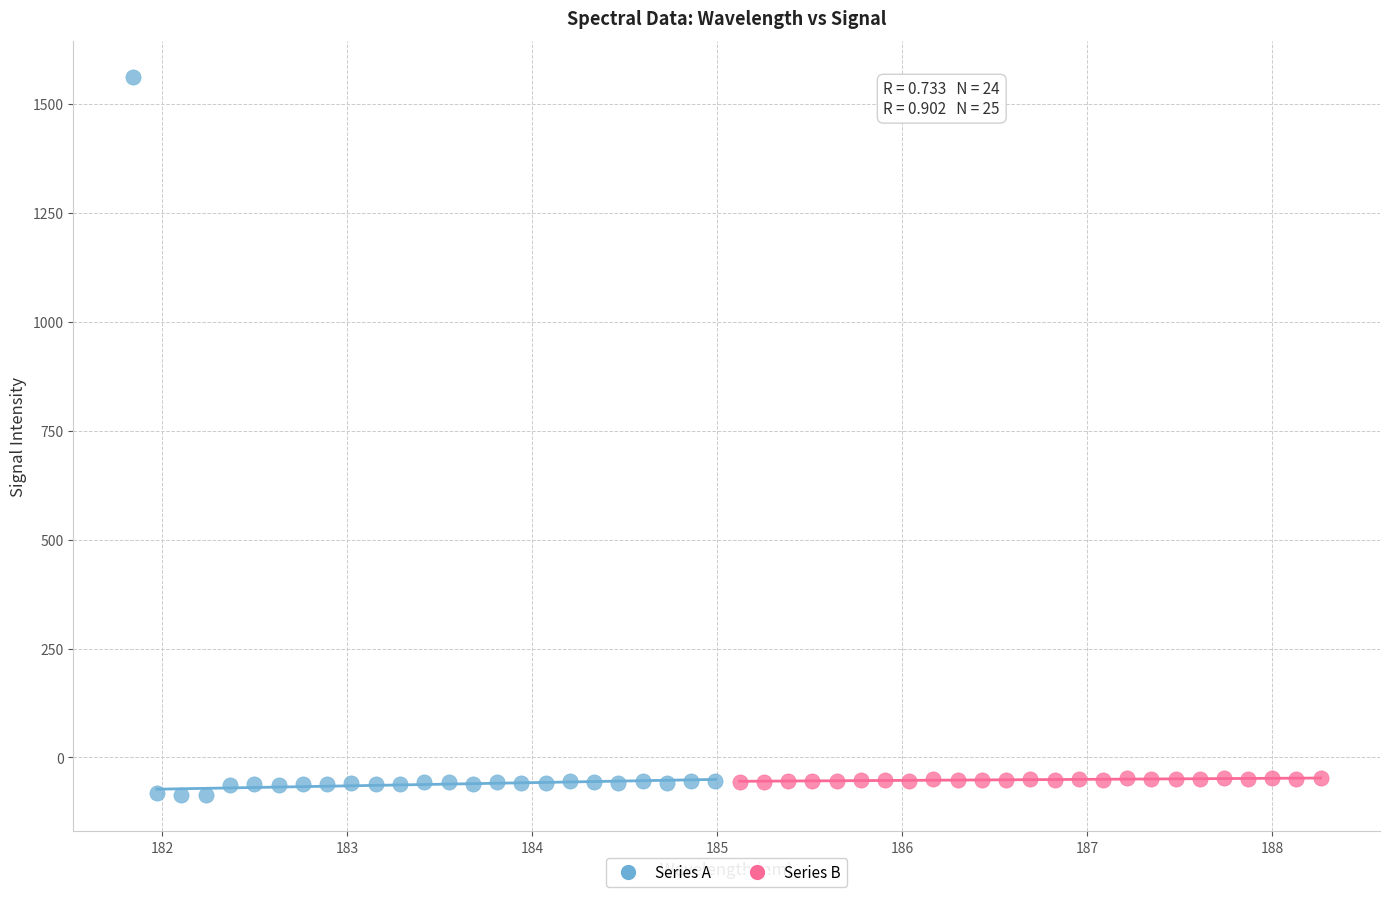

Which series reaches the maximum Y coordinate?

Series A